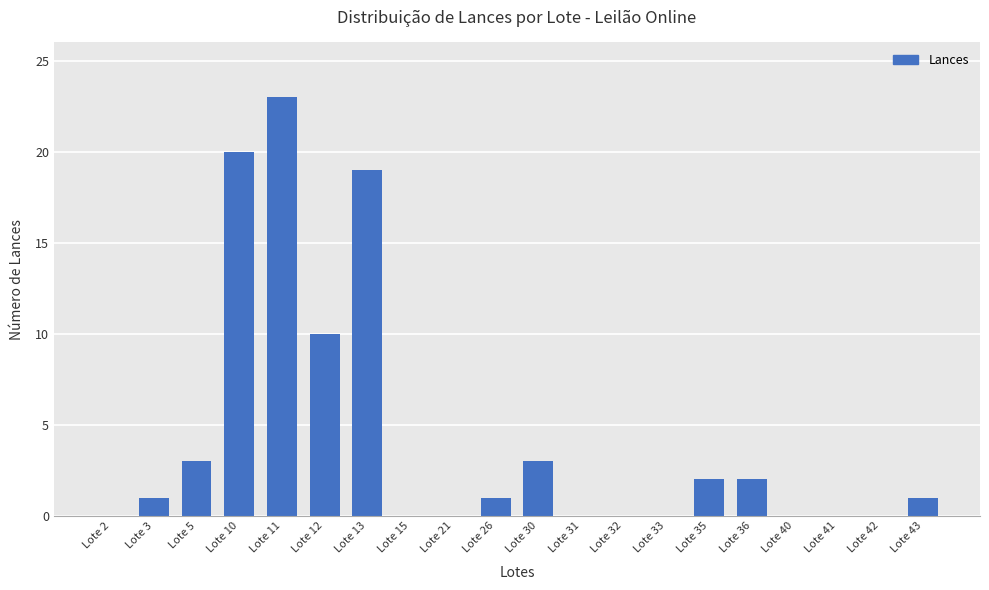

What is the sum of the values at Lote 41 and Lote 5?

3